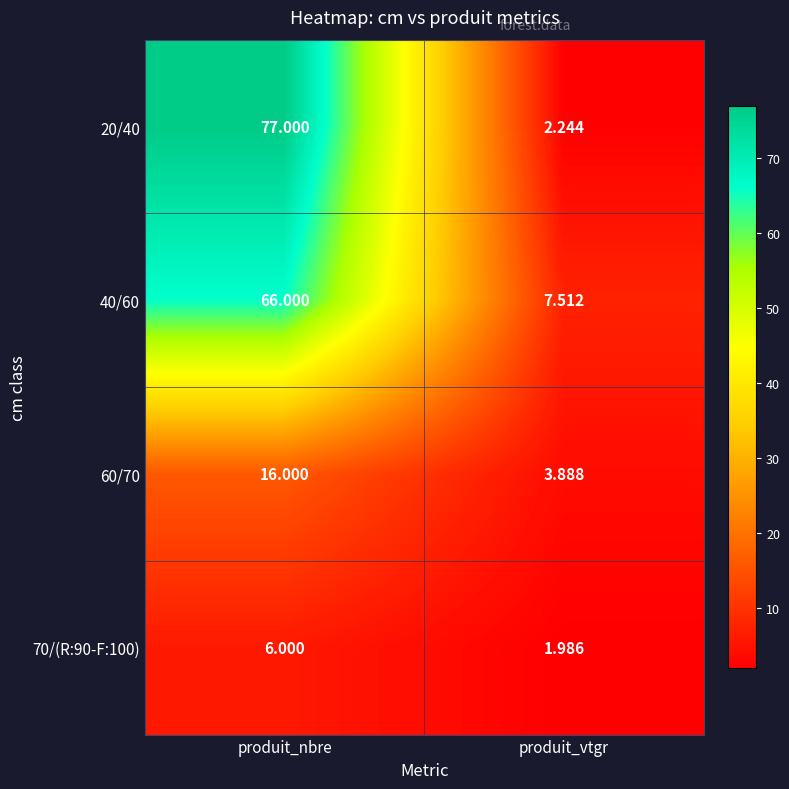

Which label corresponds to the largest value in the chart?

produit_nbre